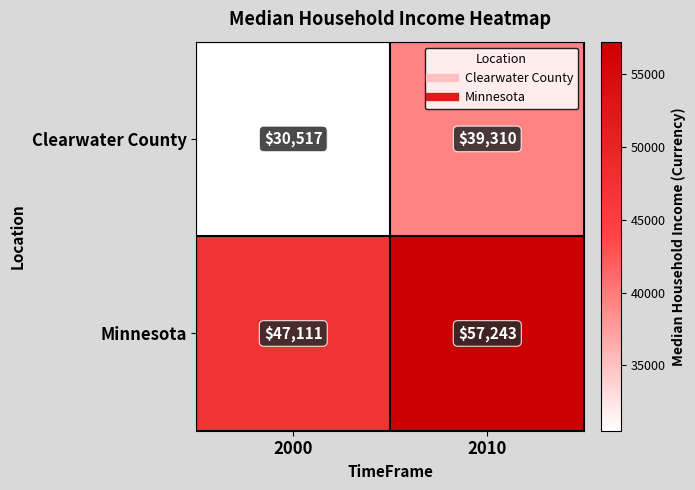

At which category is the sum across all series the highest?

2010